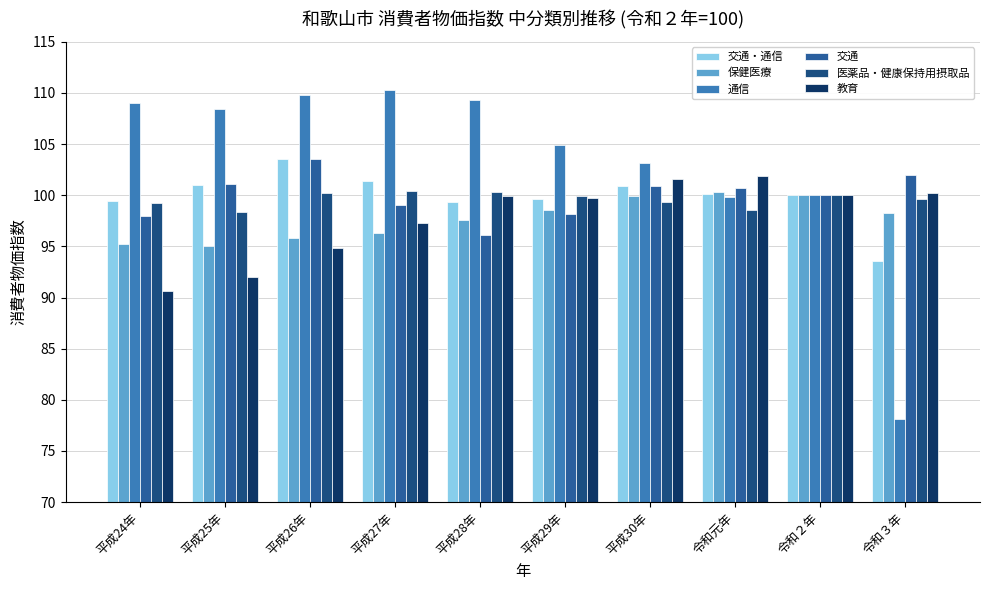

What is the sum of the 教育 values at 令和３年 and 平成24年?

190.8